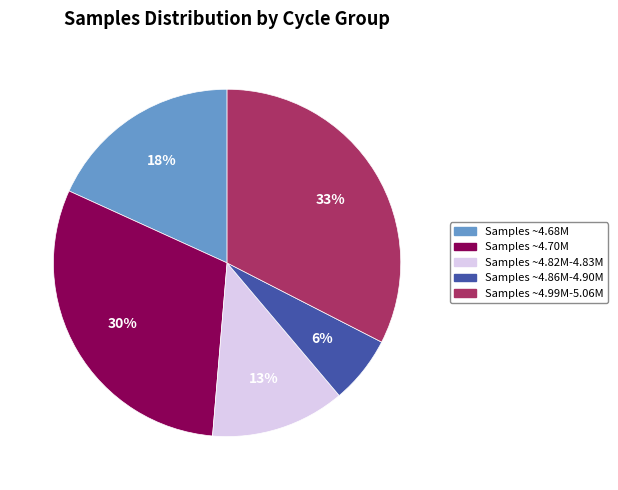

What is the largest slice in the pie chart?

Samples ~4.99M-5.06M